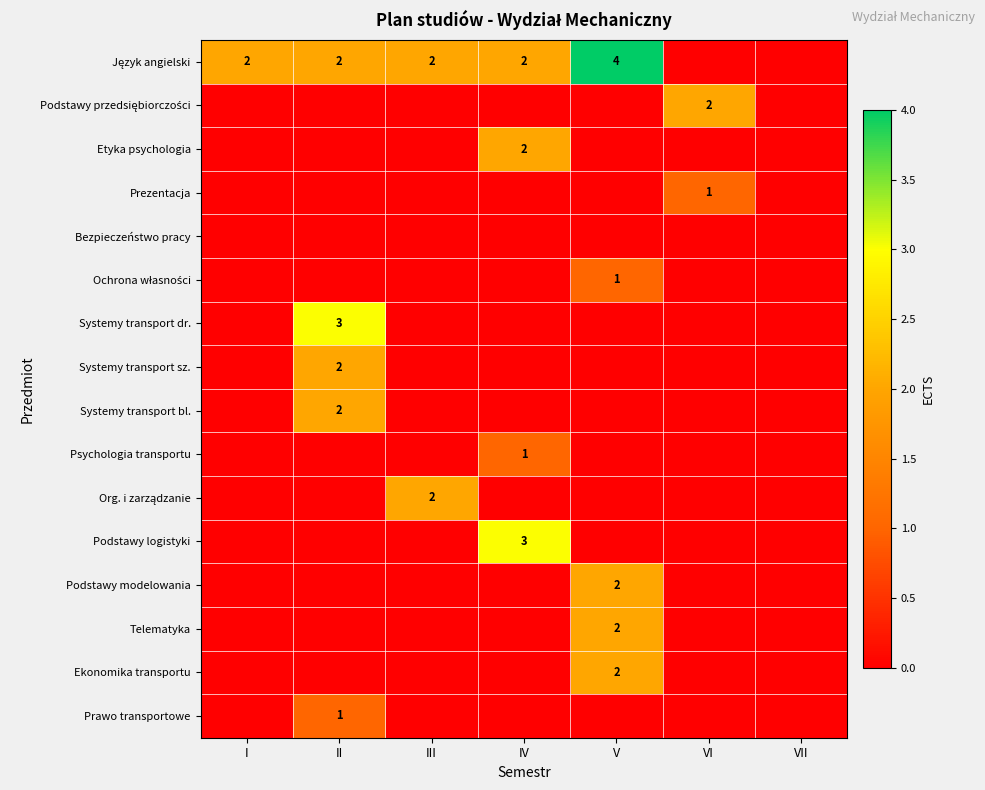

The value of Systemy transport sz. at II is 3. True or false?

False